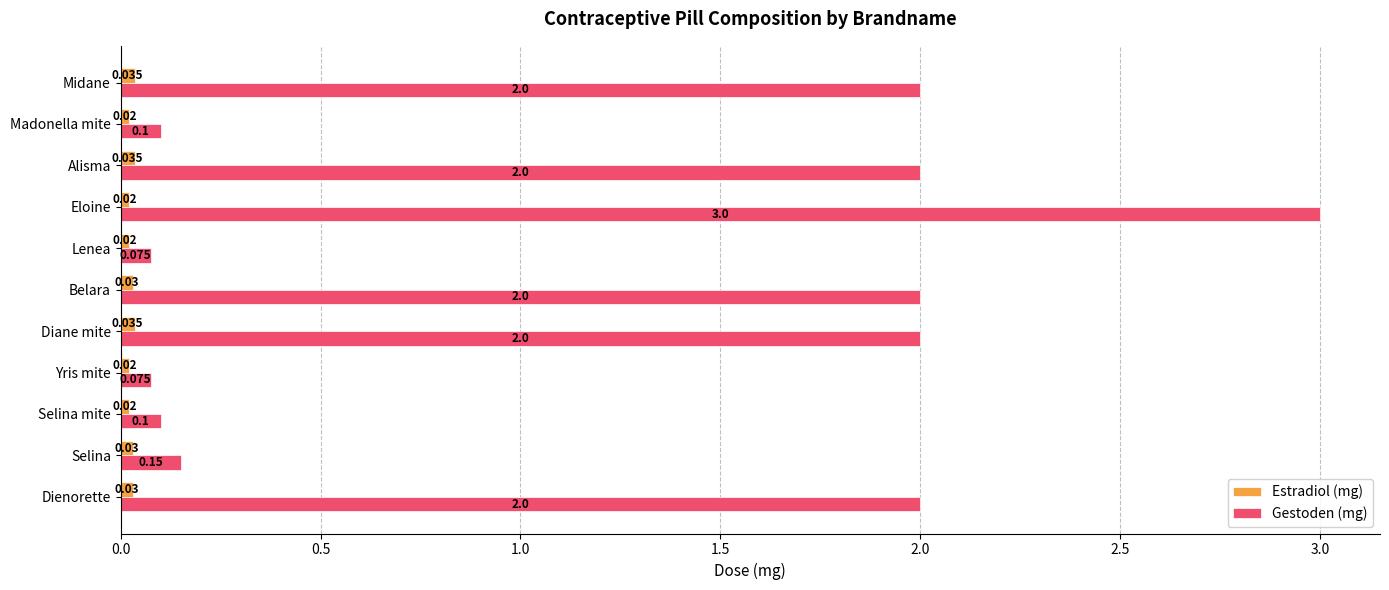

Which series changed the most between Belara and Madonella mite?

Gestoden (mg)